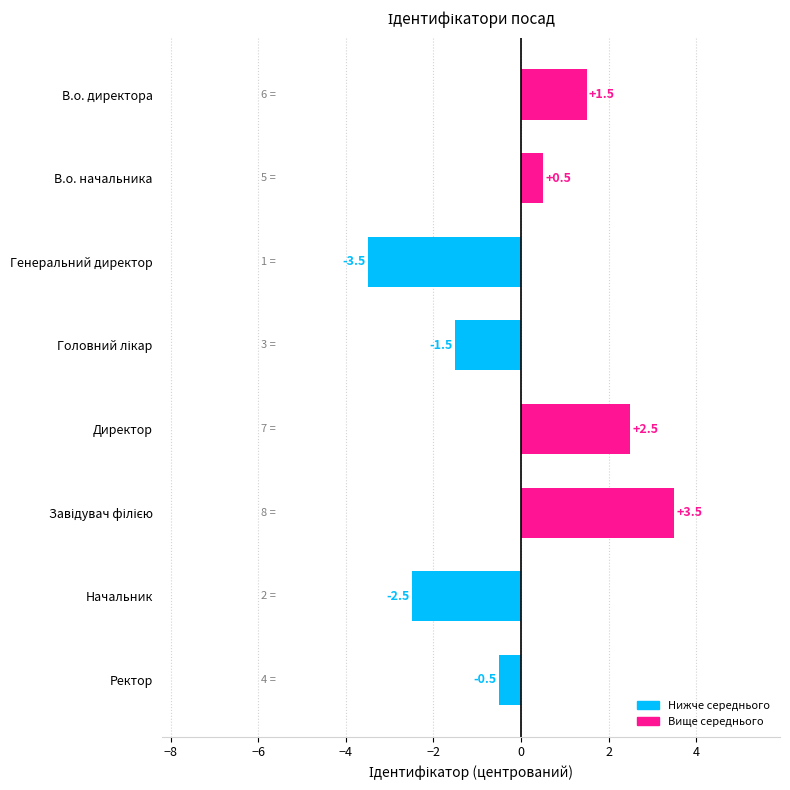

What is the label of the 1st bar from the bottom?

Ректор